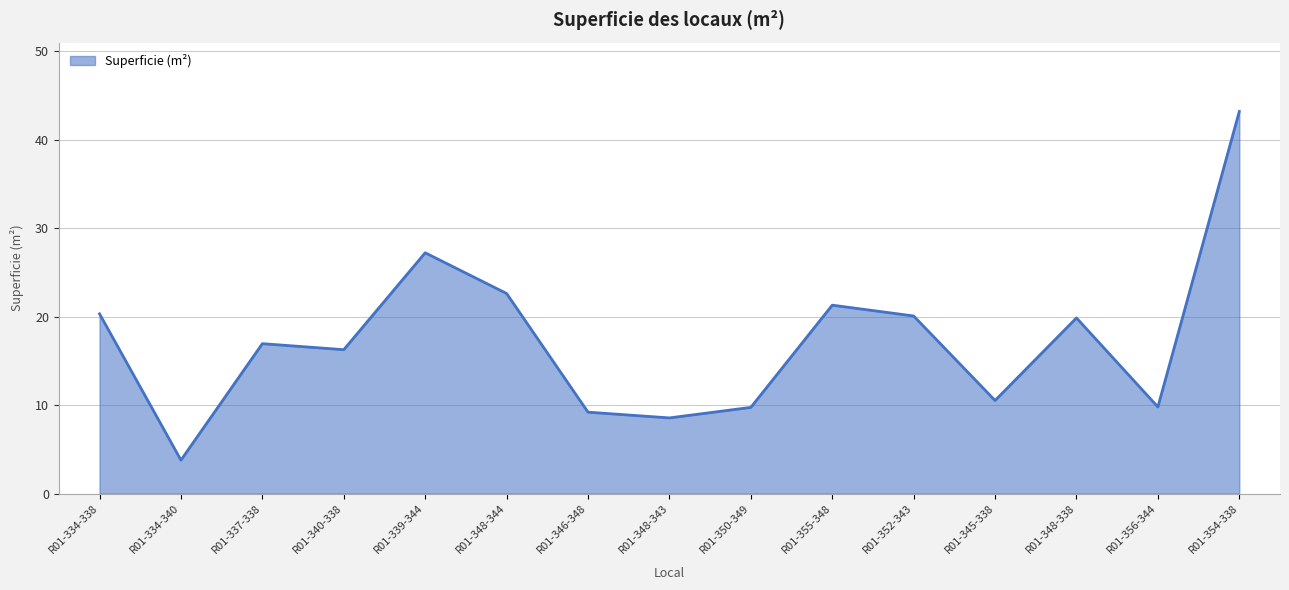

What position from the right is R01-334-338?

15